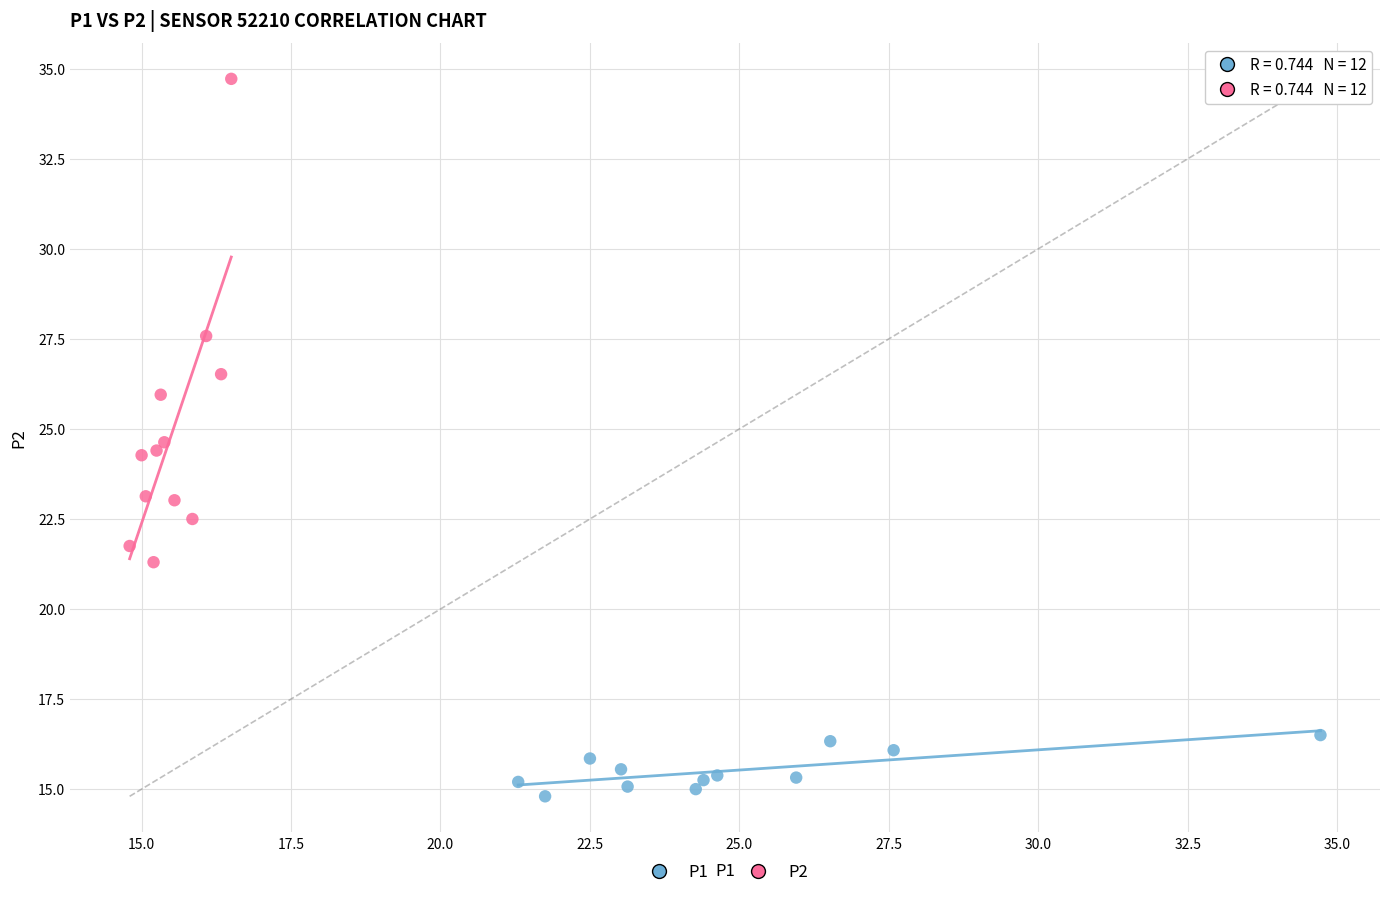

What are all the series names shown in the legend?

P1, P2